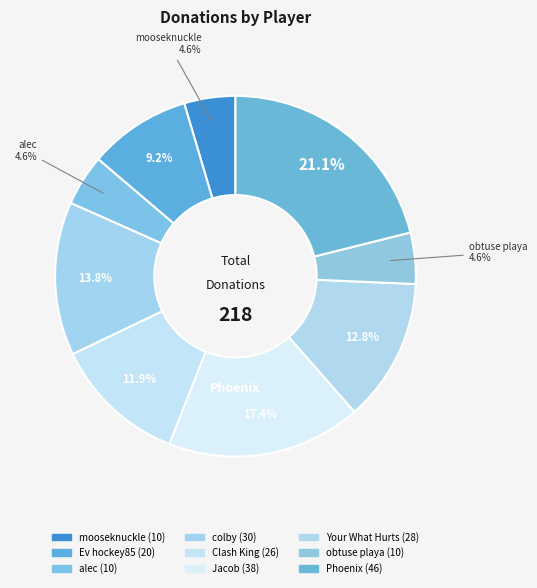

How many slices are in this pie chart?

9